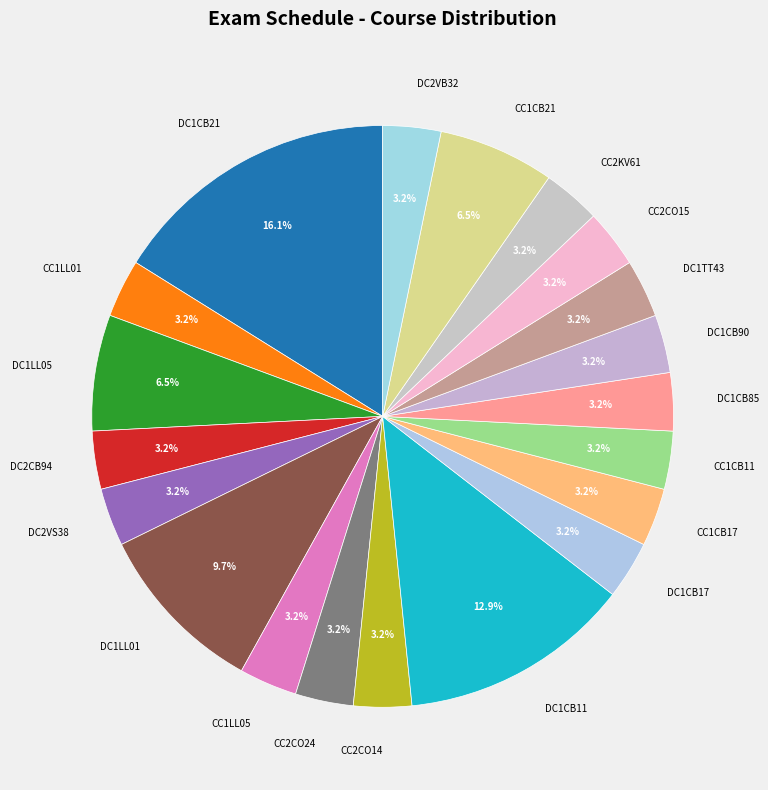

What percentage is NOT represented by CC2KV61?

96.8%